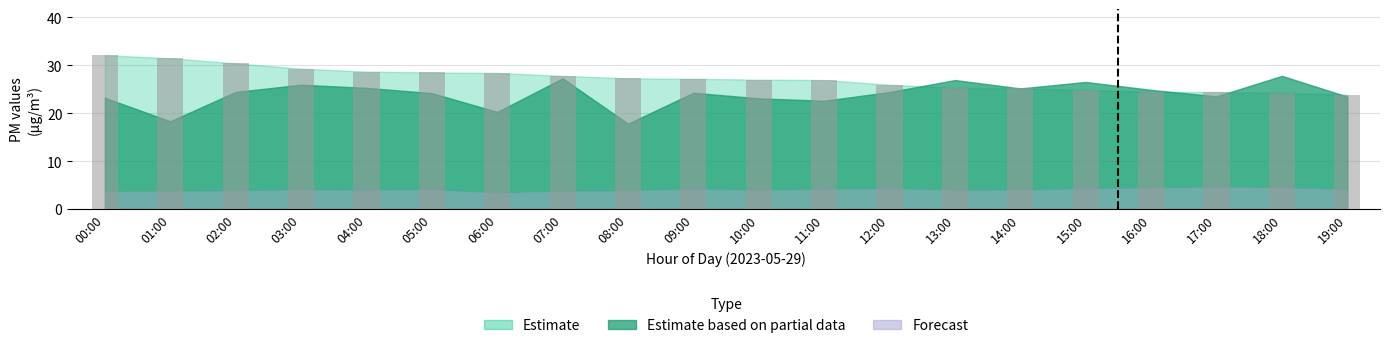

What is the maximum value shown in the chart?

32.1